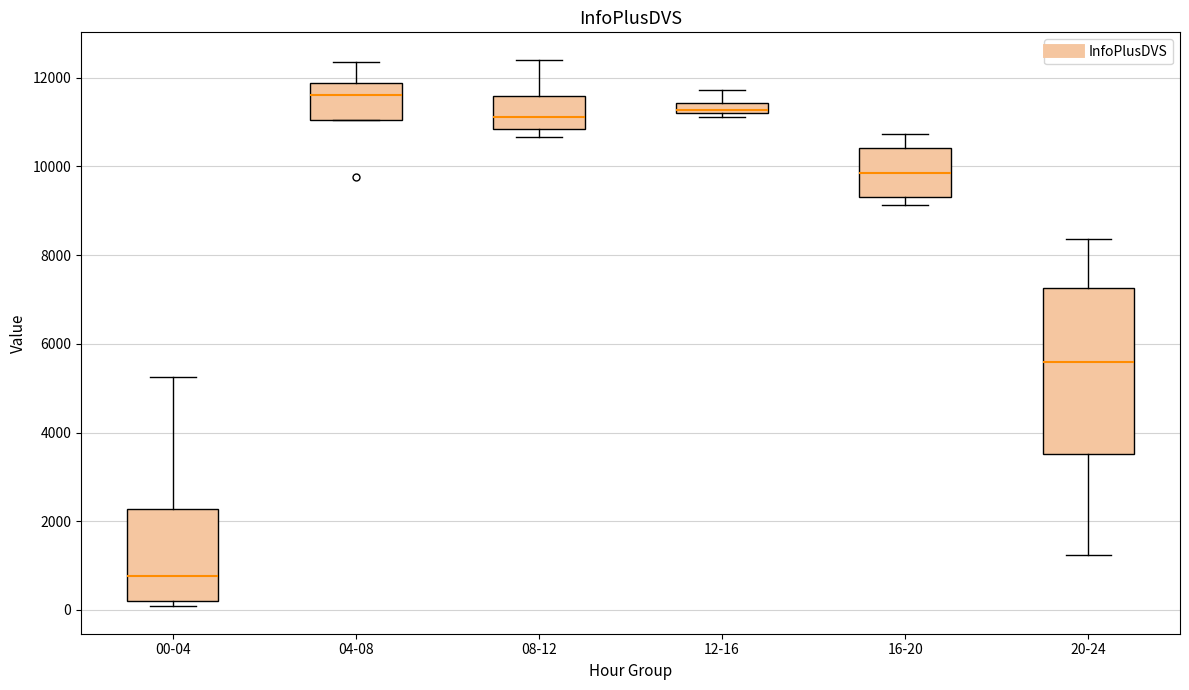

Which box's median line is the lowest?

00-04